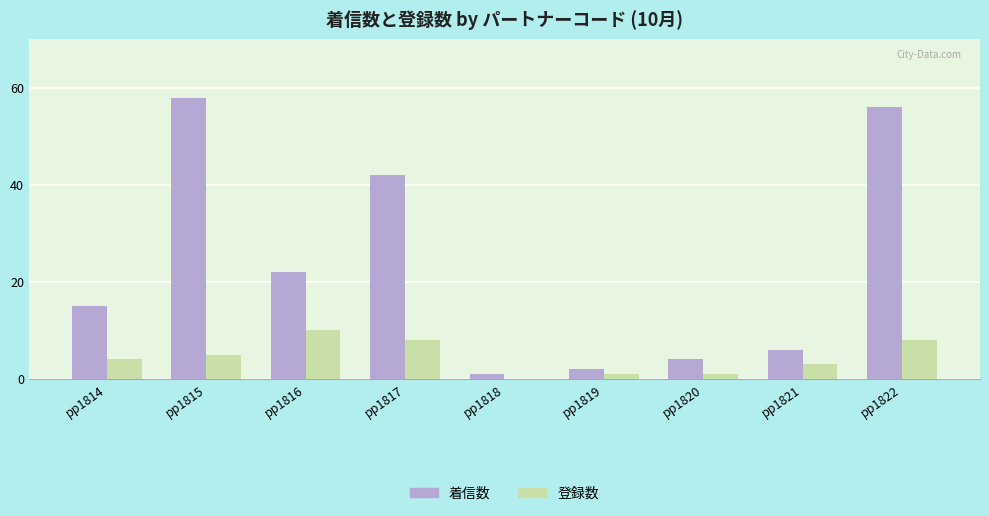

What is the total value across all series at pp1815?

63